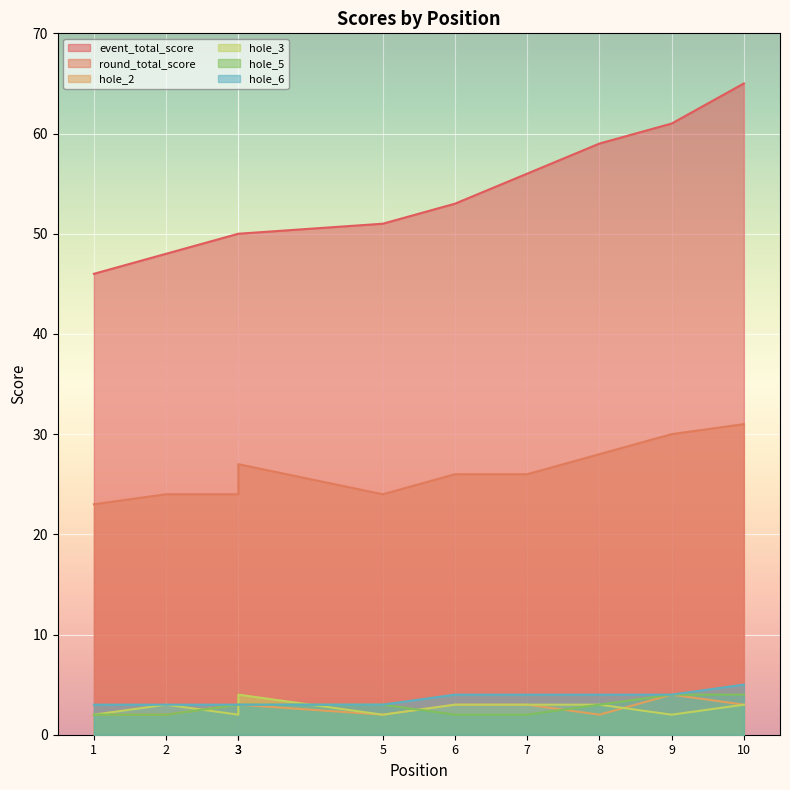

What is the difference between the maximum and minimum values in the event_total_score series?

19